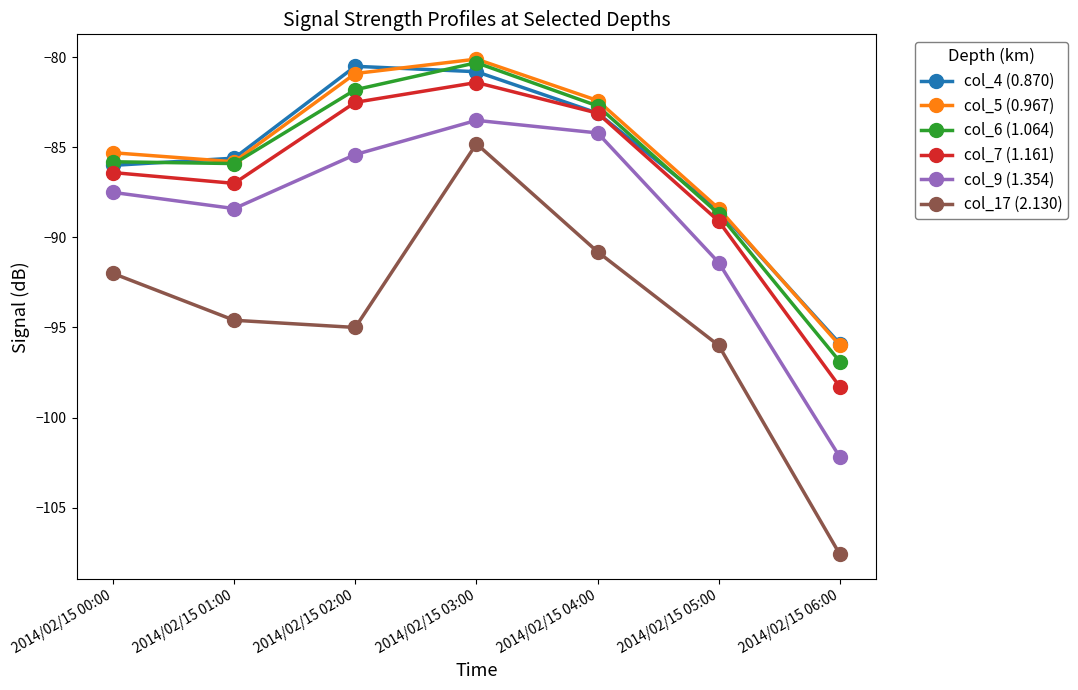

Is it true that col_17 (2.130) equals -92.0 at 2014/02/15 00:00?

True